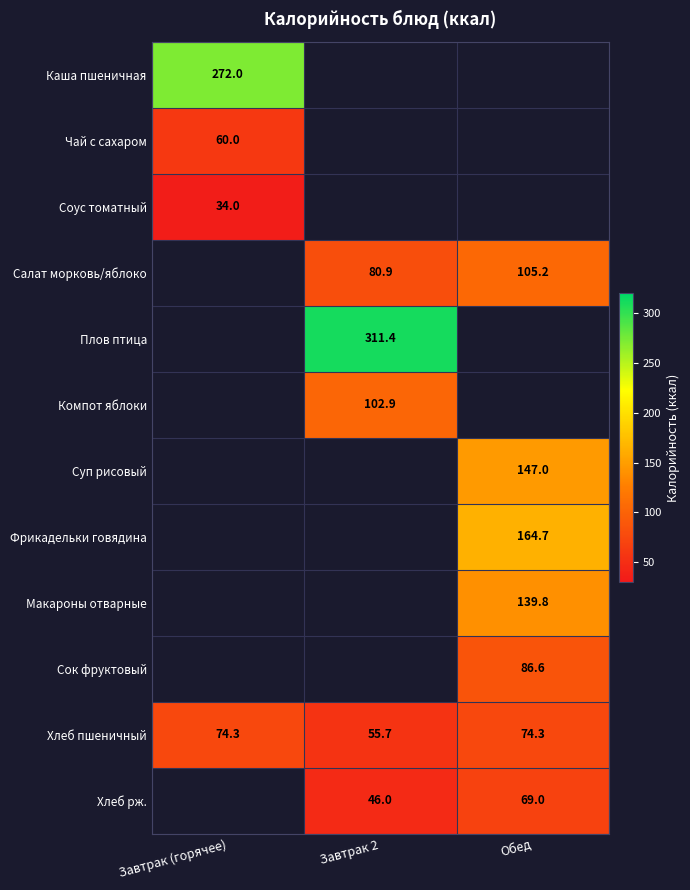

What is the maximum value shown in the chart?

311.4